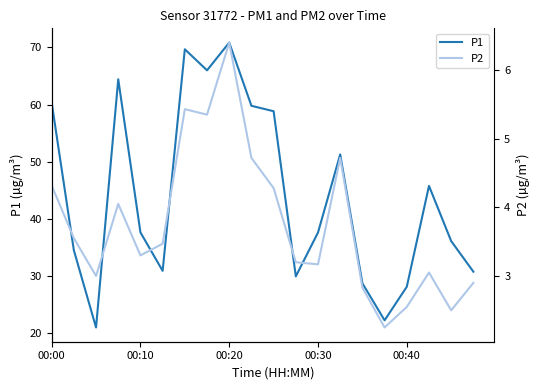

At which label does P1 first exceed 37?

00:00